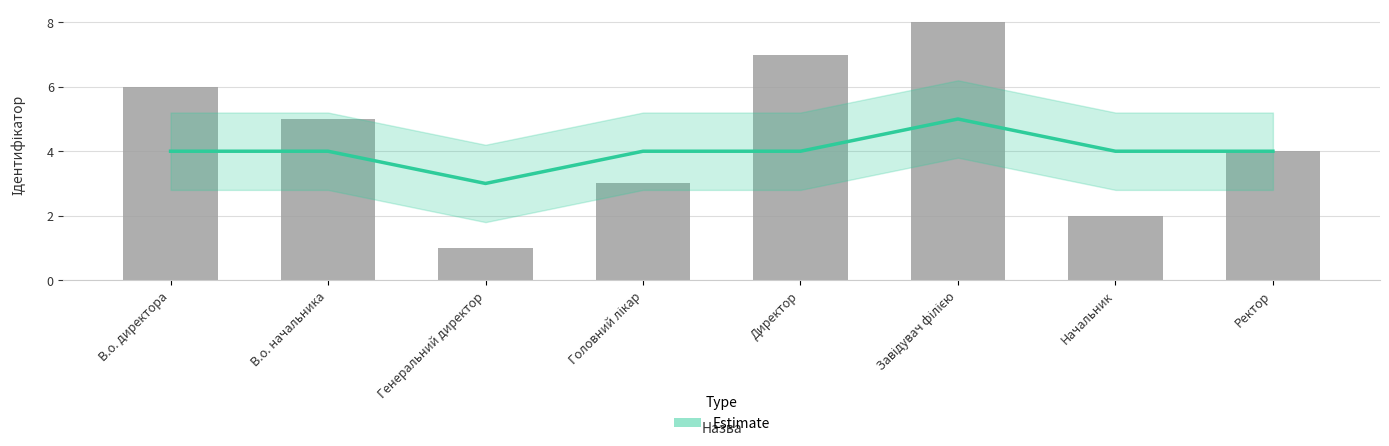

Which category has the lowest value in the Ідентифікатор series?

Генеральний директор